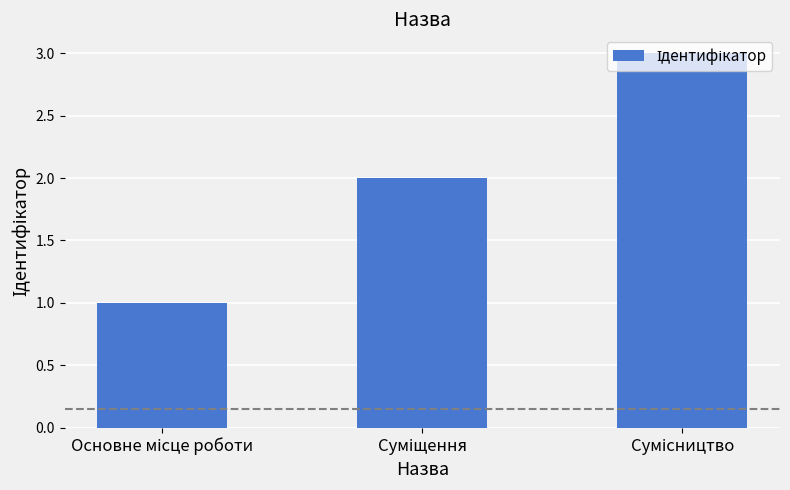

What is the maximum value shown in the chart?

3